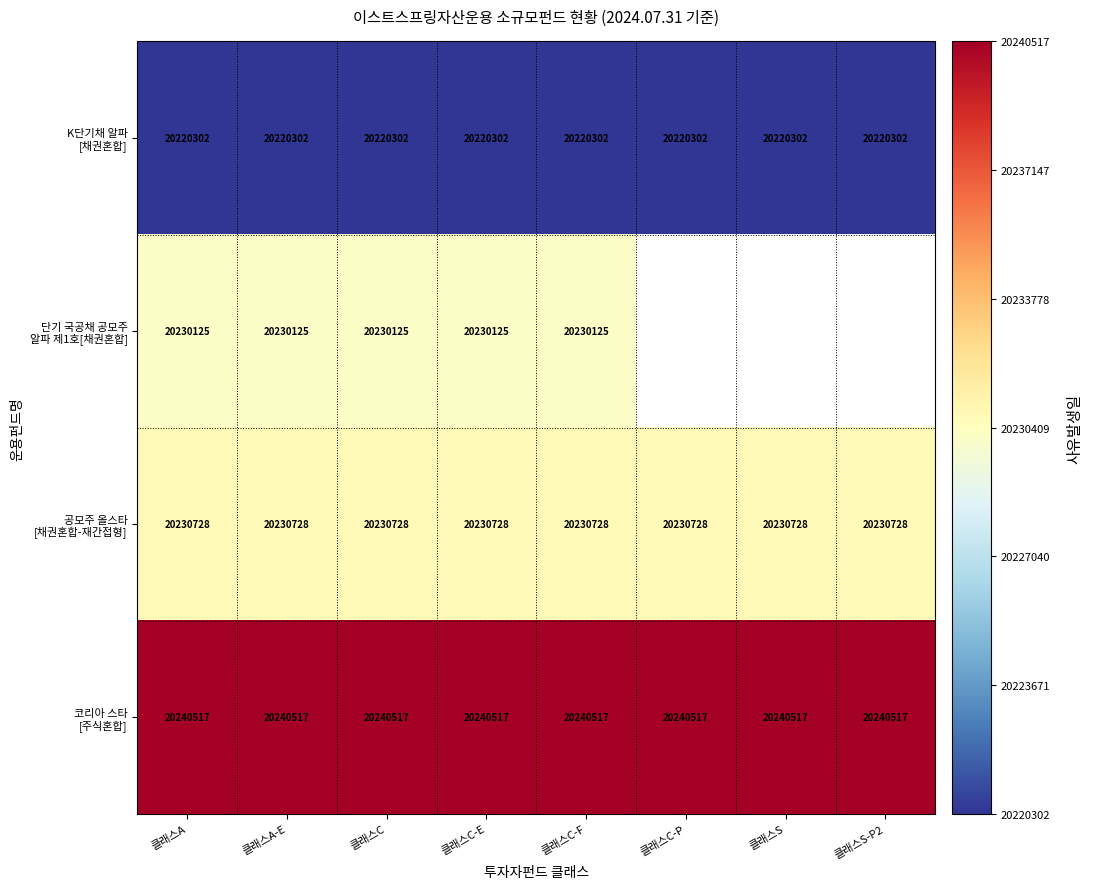

What is the total value across all series at 클래스C?

80921672